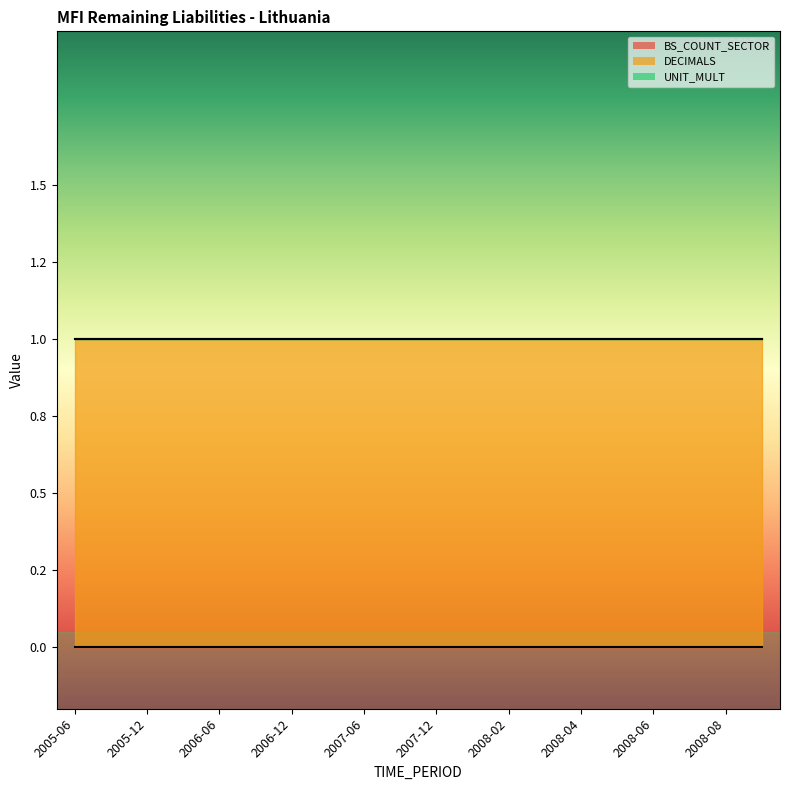

What is the label of the 11th point from the left?

2007-12